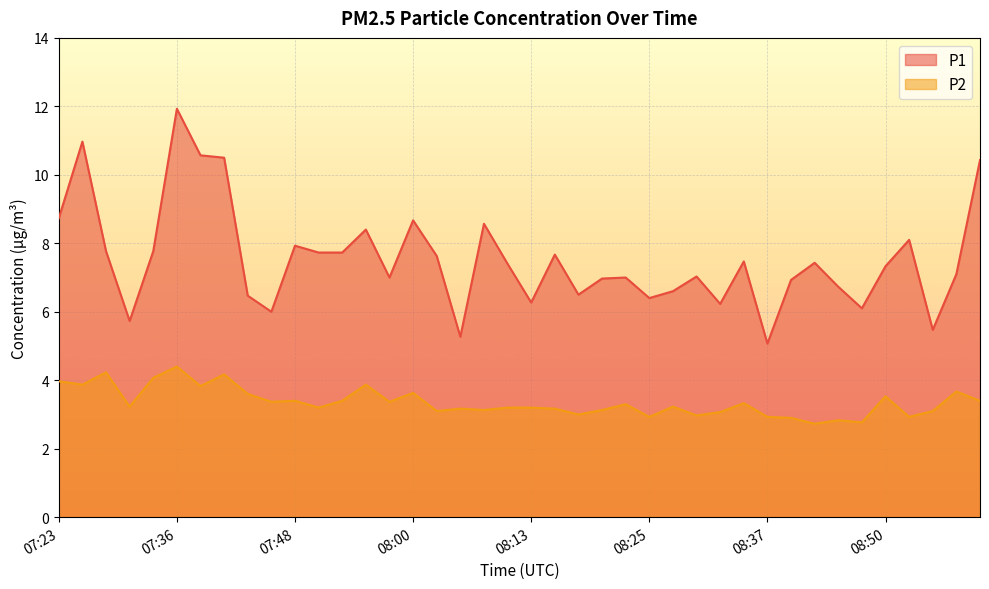

Reading left to right, list all the values displayed in this chart.

P1: 8.7	11.0	7.8	5.7	7.8	11.9	10.6	10.5	6.5	6.0	7.9	7.7	7.7	8.4	7.0	8.7	7.6	5.3	8.6	7.4	6.3	7.7	6.5	7.0	7.0	6.4	6.6	7.0	6.2	7.5	5.1	6.9	7.4	6.7	6.1	7.3	8.1	5.5	7.1	10.4
P2: 4.0	3.9	4.2	3.2	4.1	4.4	3.8	4.2	3.6	3.4	3.4	3.2	3.4	3.9	3.4	3.6	3.1	3.2	3.1	3.2	3.2	3.2	3.0	3.1	3.3	2.9	3.2	3.0	3.1	3.3	2.9	2.9	2.7	2.8	2.8	3.5	2.9	3.1	3.7	3.4